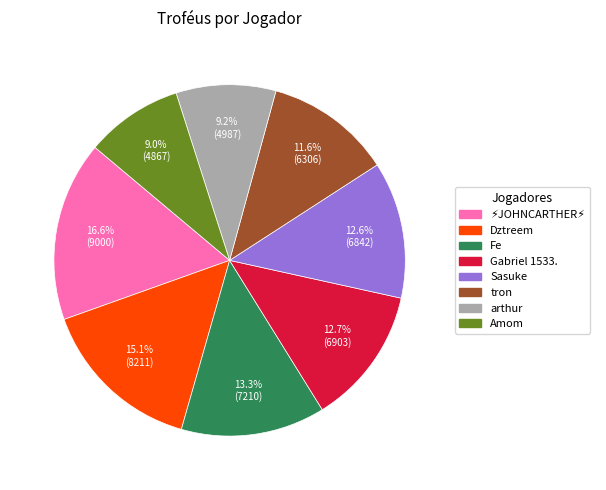

Combined, what portion of the pie is tron and Dztreem?

26.7%